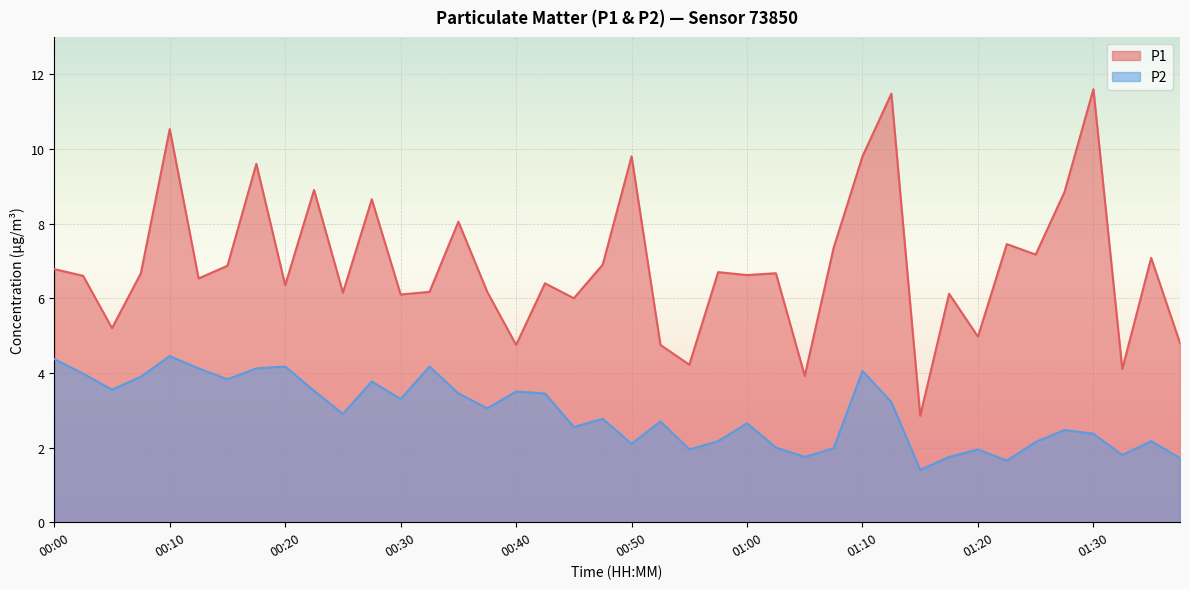

What is the spread (max minus min) of values at 00:55?

2.3